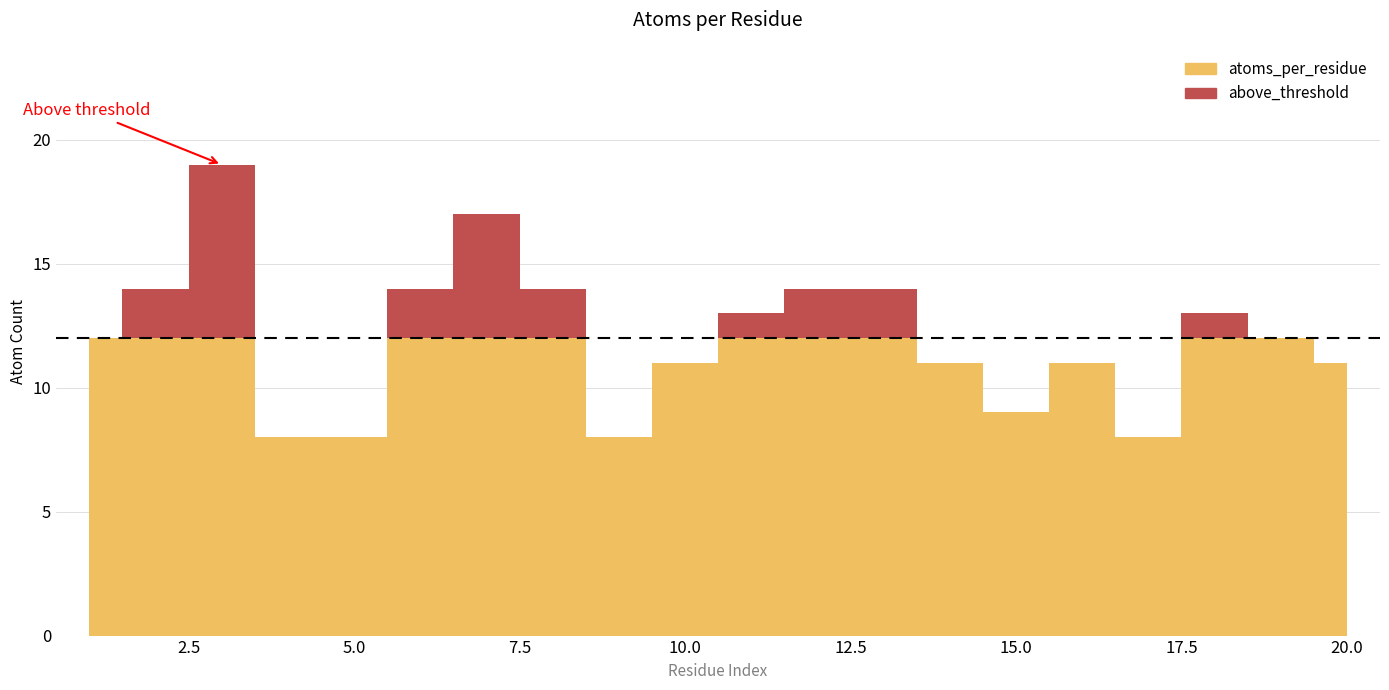

What is the average value?

12